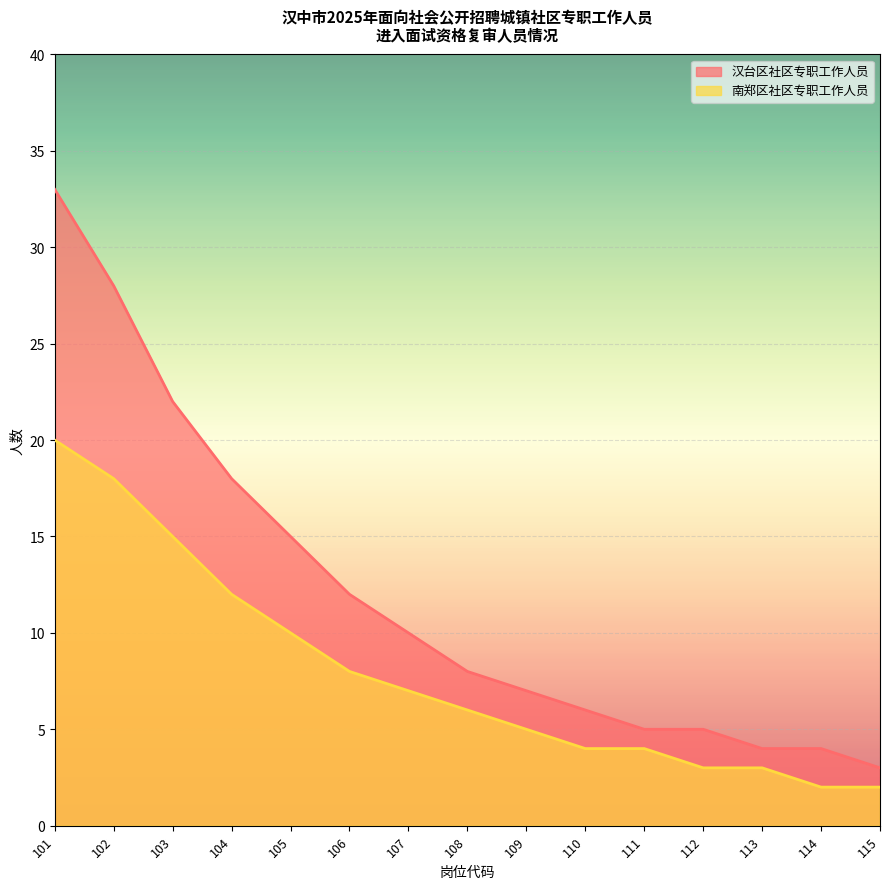

Rank the categories by 汉台区社区专职工作人员 value from lowest to highest.

115, 113, 114, 111, 112, 110, 109, 108, 107, 106, 105, 104, 103, 102, 101